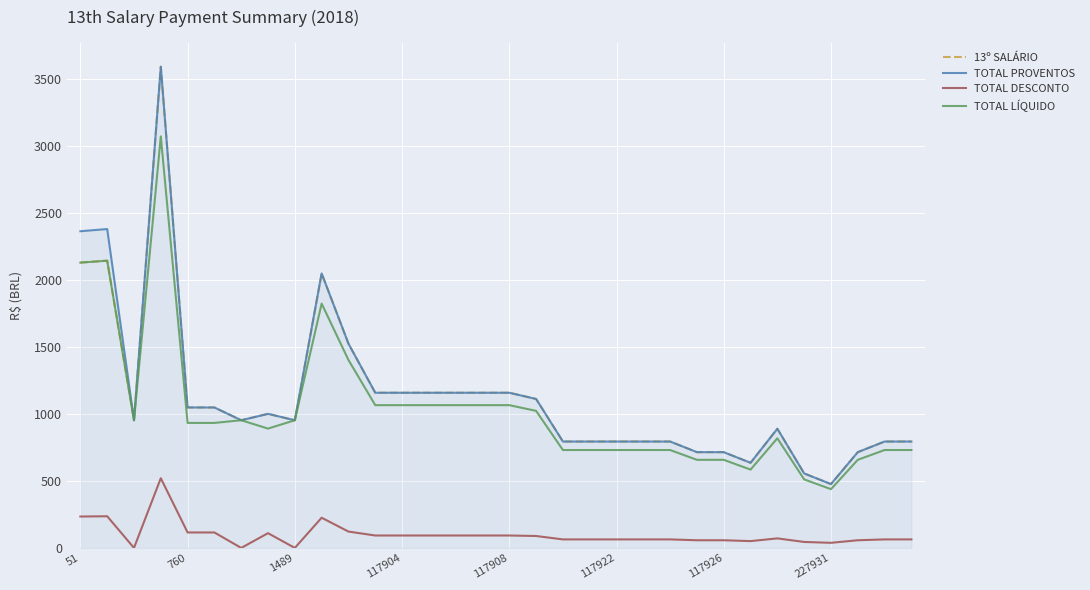

What is the highest value of the TOTAL LÍQUIDO series?

3074.7